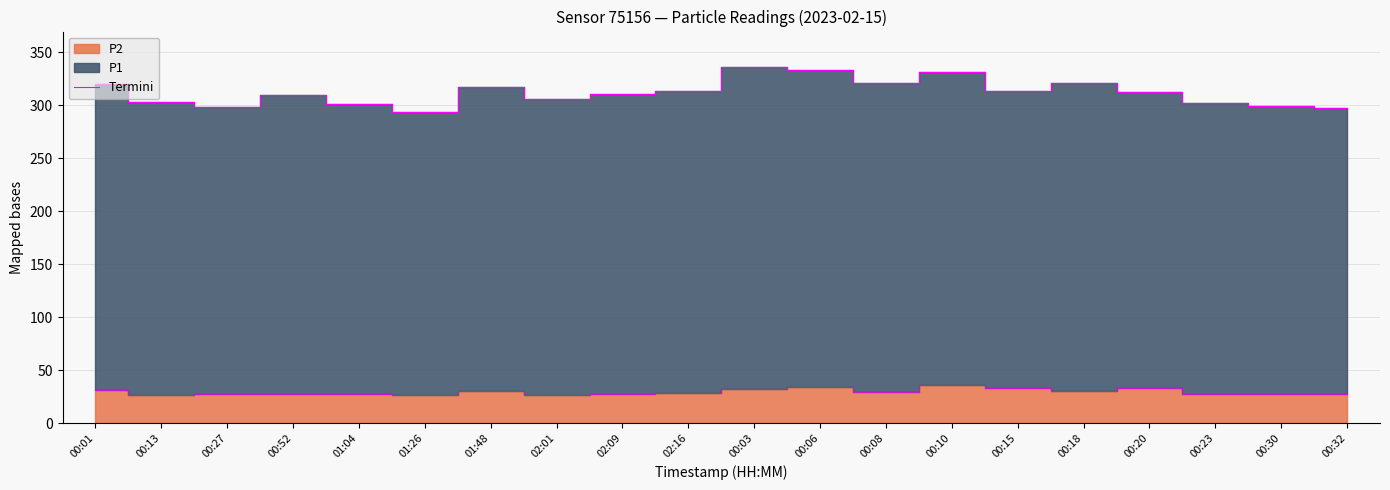

What is the difference between the second highest and minimum values?

39.6